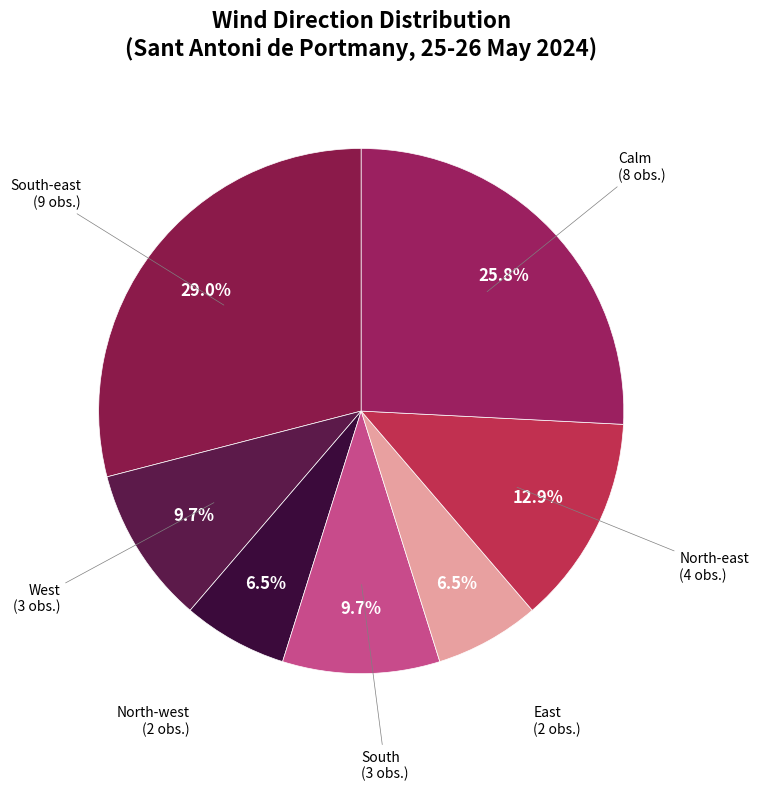

Is there a majority slice in this chart?

No